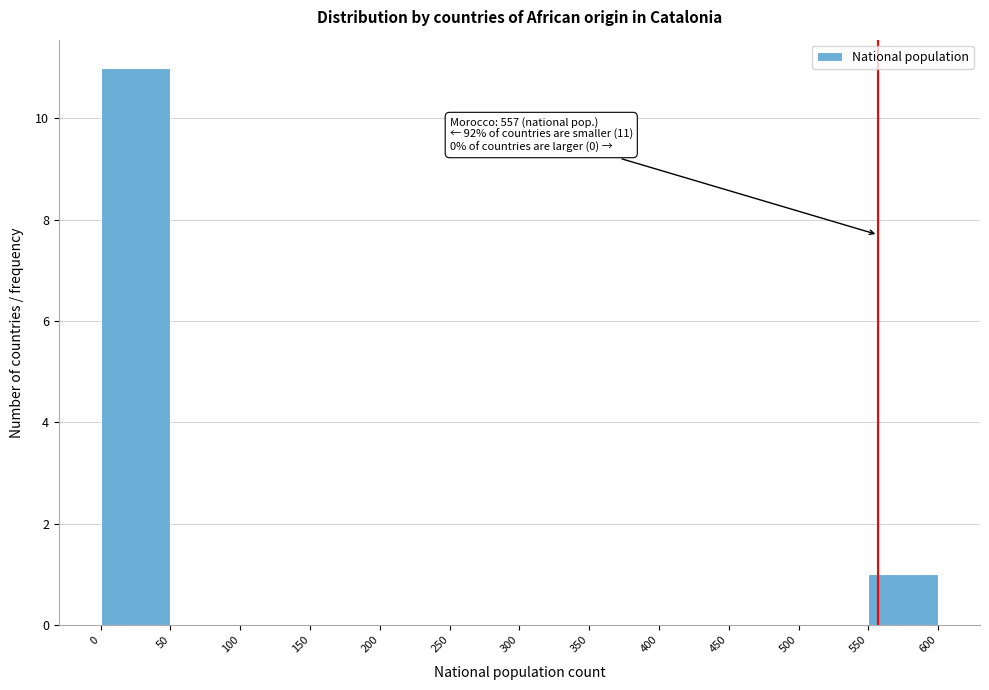

Which range on the x-axis has the tallest bar?

0 to 50